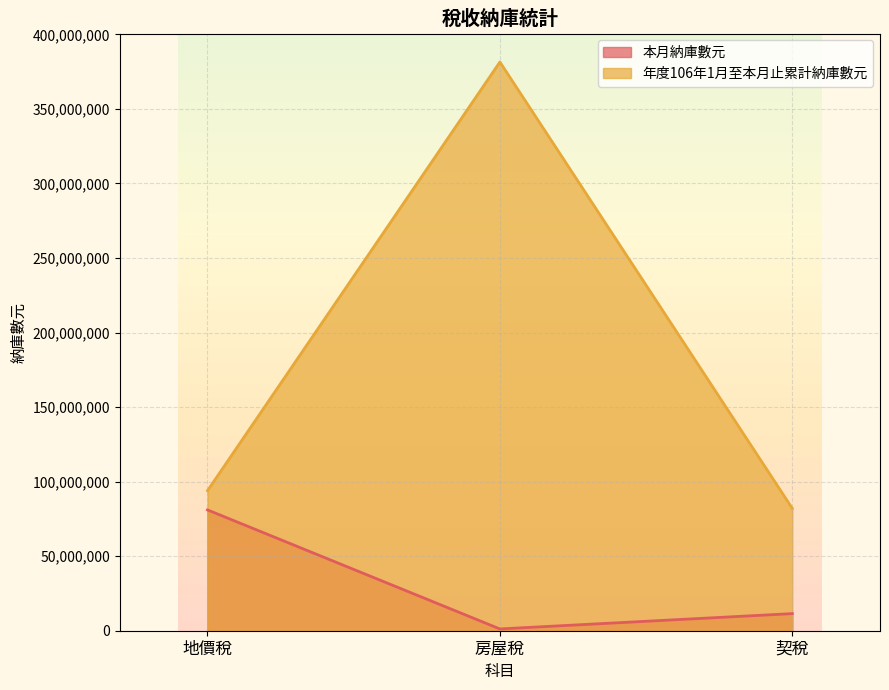

At which label does 年度106年1月至本月止累計納庫數元 first exceed 93955740?

房屋稅